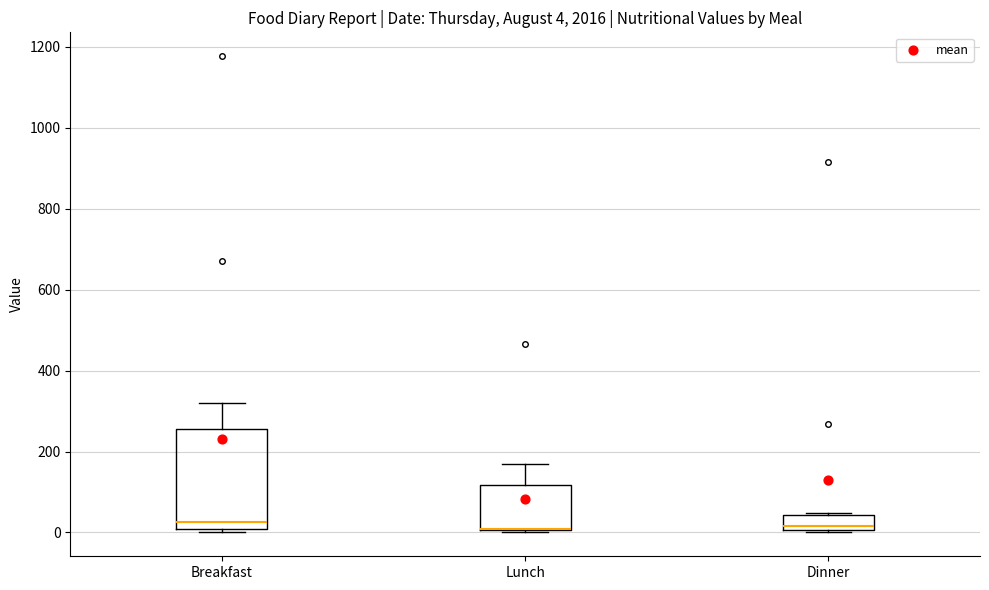

Comparing the boxes themselves (not the whiskers), which one is the tallest?

Breakfast